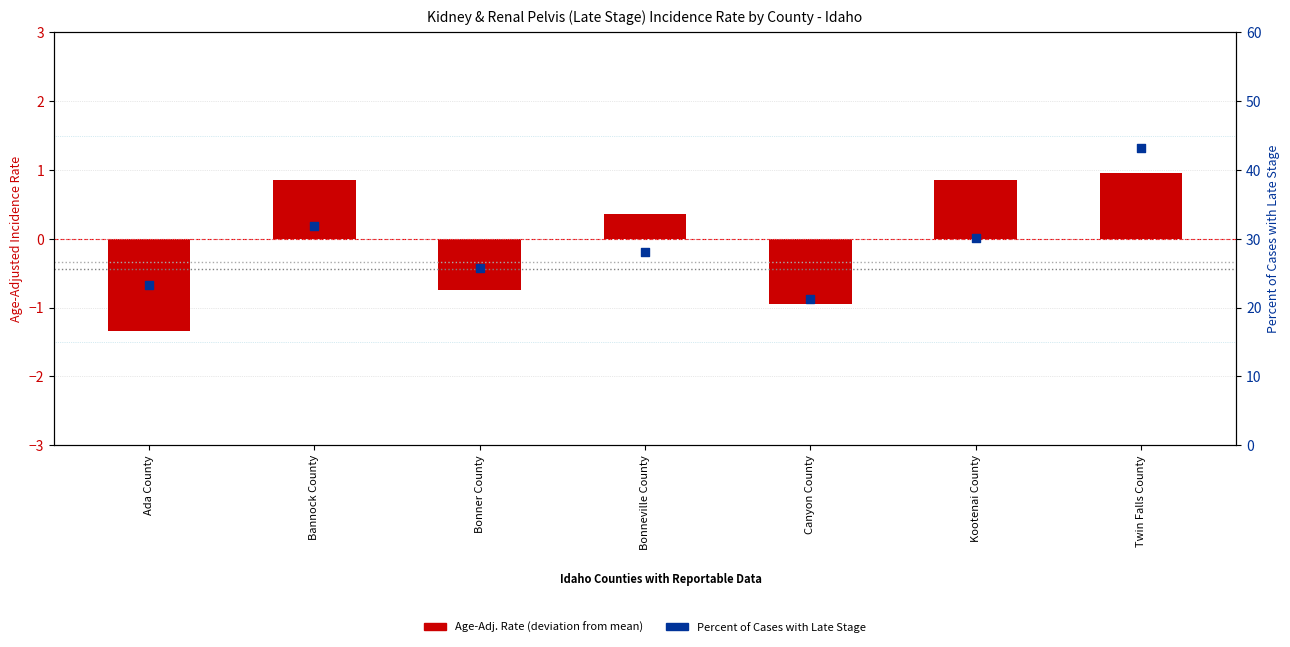

Which series reaches the minimum Y coordinate?

Age-Adj. Rate (centered)